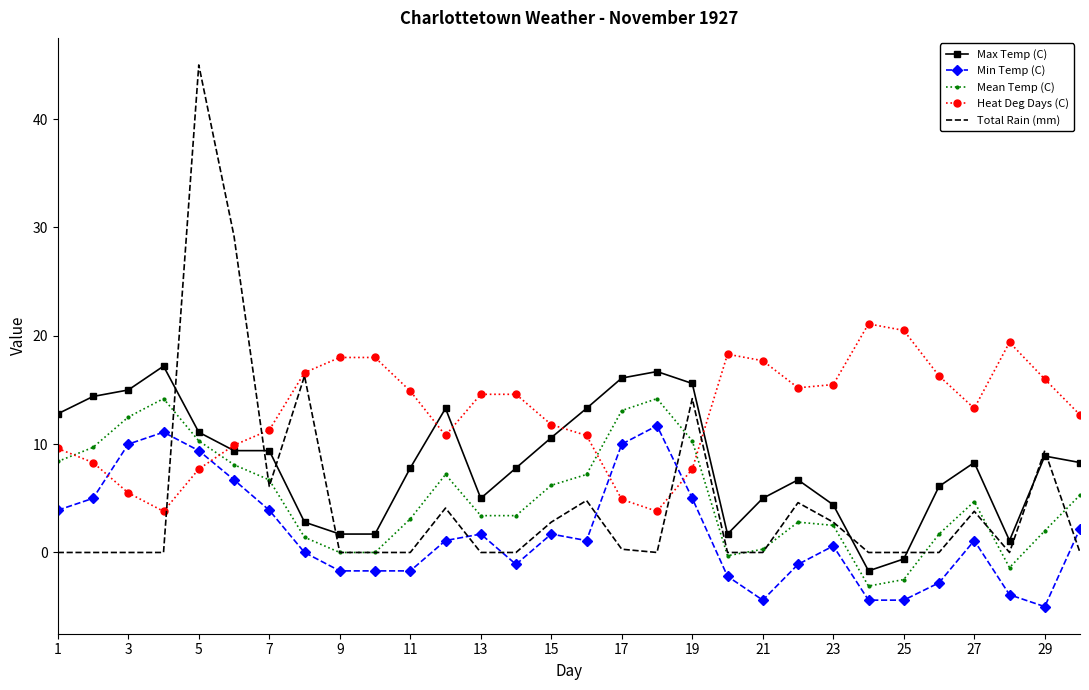

Which series has the largest total across all categories?

Heat Deg Days (C)